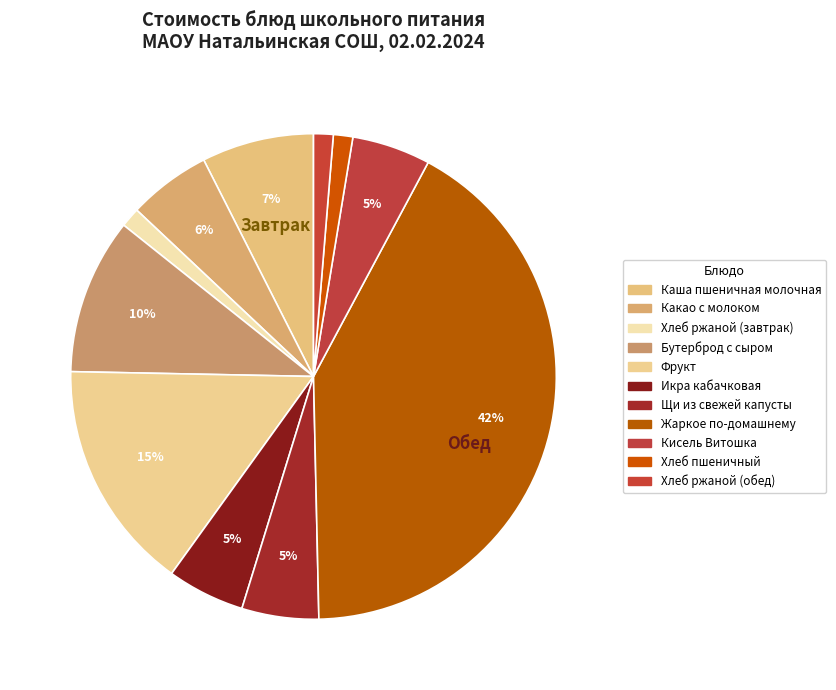

Which category has the biggest portion of the pie?

Жаркое по-домашнему